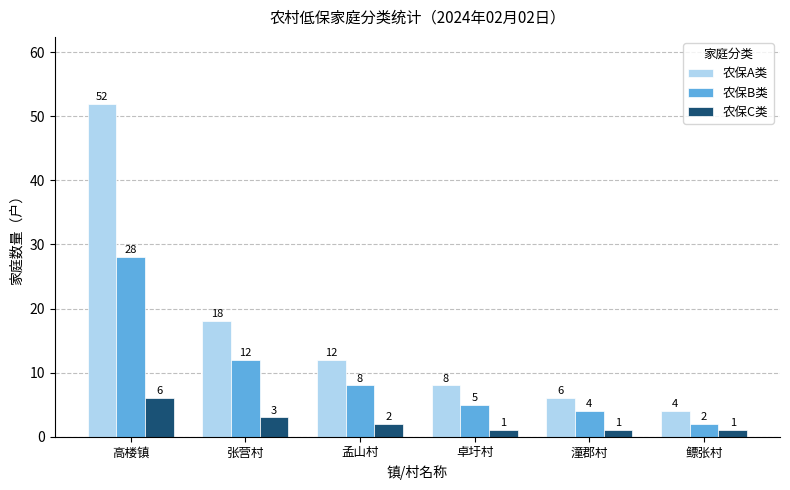

At which category is the sum across all series the highest?

高楼镇